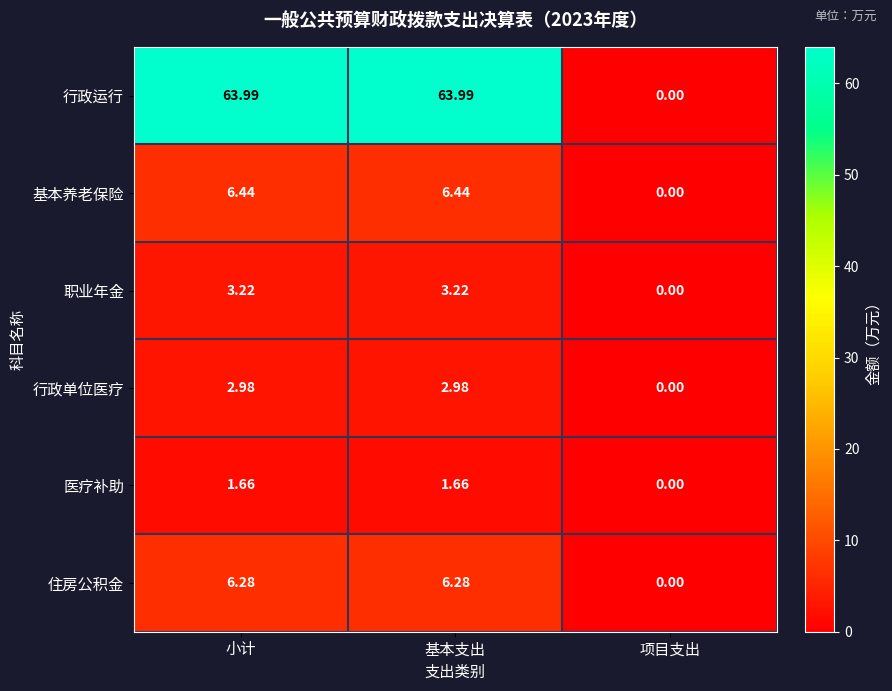

At which label is 基本养老保险 closest to 3?

项目支出